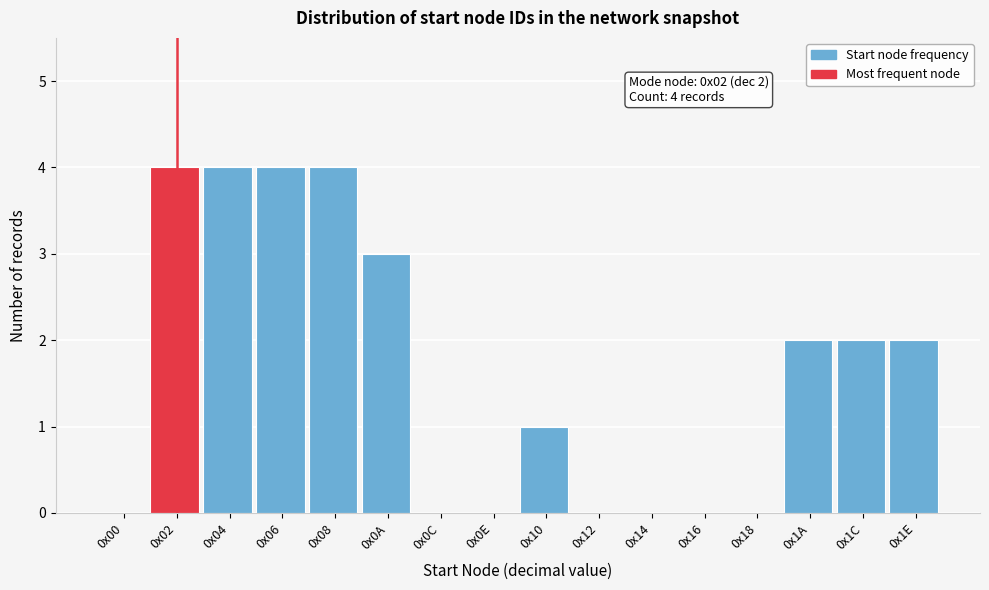

Reading left to right, list all the values displayed in this chart.

0x00=0	0x02=4	0x04=4	0x06=4	0x08=4	0x0A=3	0x0C=0	0x0E=0	0x10=1	0x12=0	0x14=0	0x16=0	0x18=0	0x1A=2	0x1C=2	0x1E=2